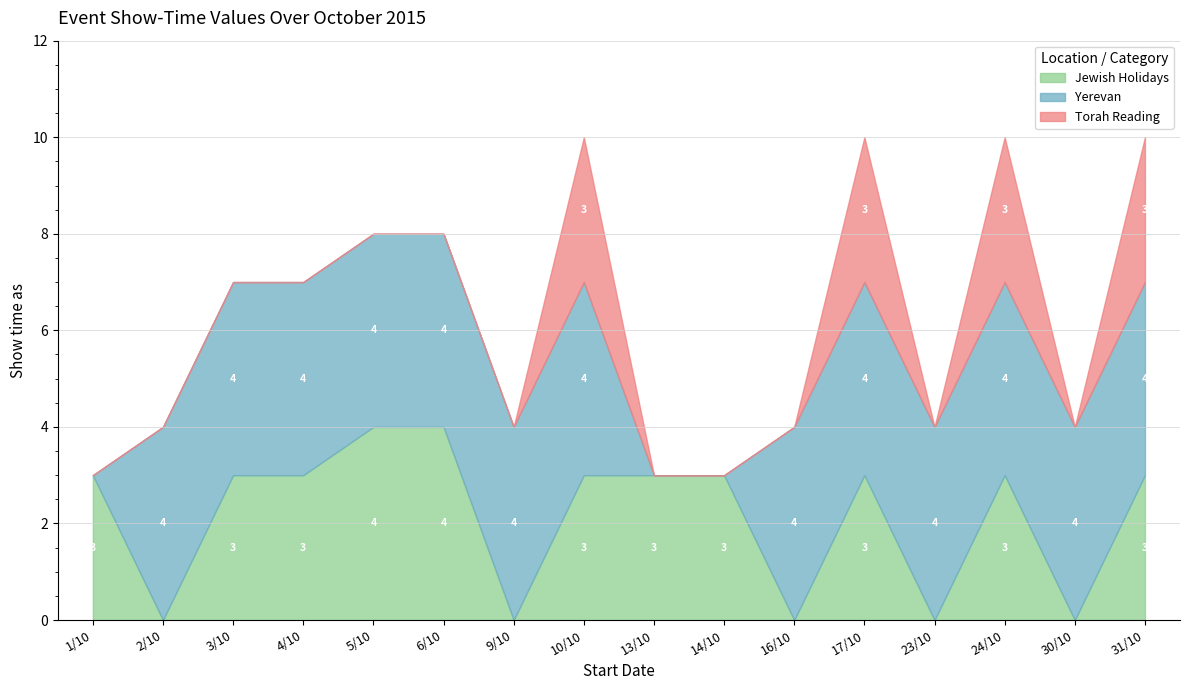

Reading left to right, what are all the values shown in this chart?

Jewish Holidays: 3	0	3	3	4	4	0	3	3	3	0	3	0	3	0	3
Yerevan: 0	4	4	4	4	4	4	4	0	0	4	4	4	4	4	4
Torah Reading: 0	0	0	0	0	0	0	3	0	0	0	3	0	3	0	3